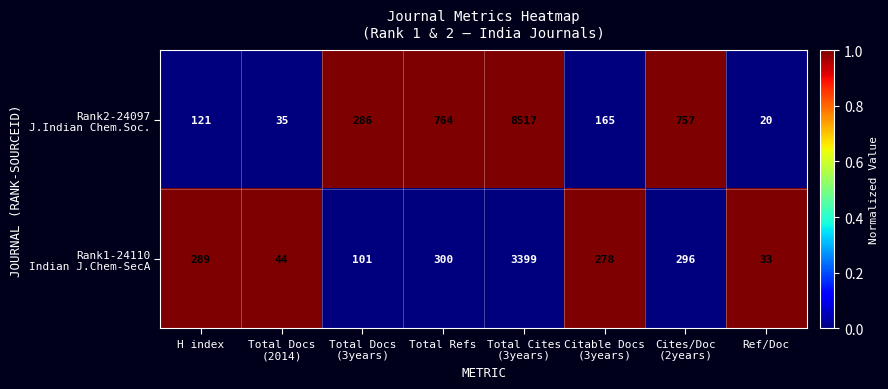

What is the maximum value shown in the chart?

8517